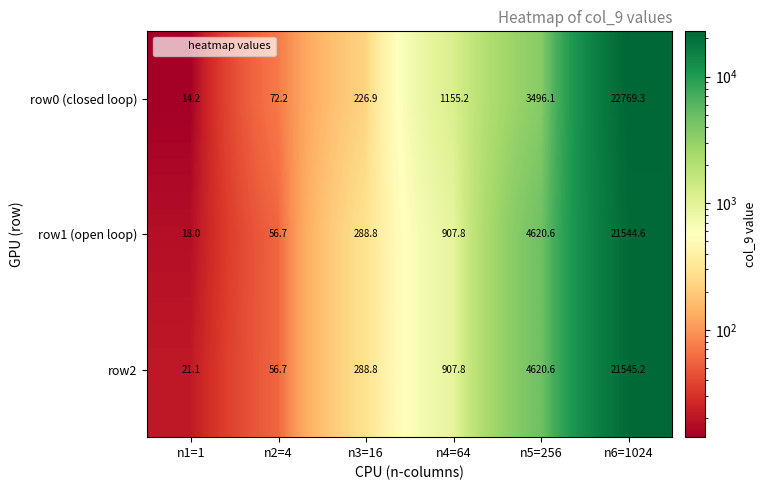

What is the smallest value displayed?

14.2